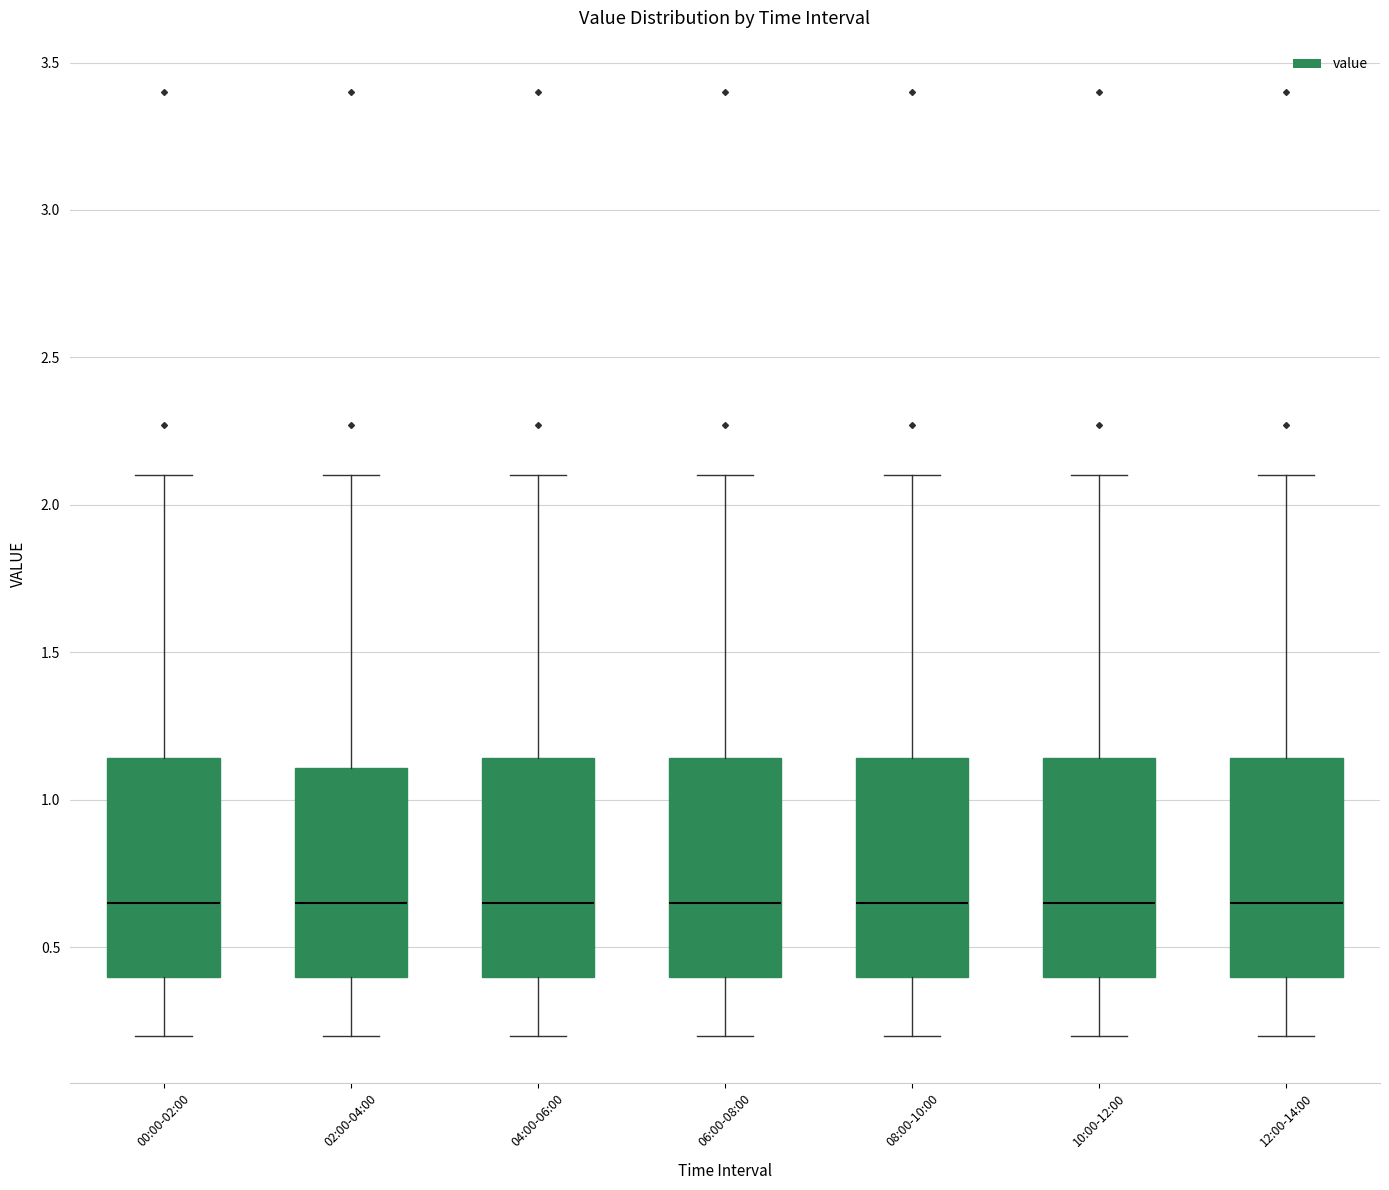

Where does the median line of the box for 10:00-12:00 sit on the y-axis? The values are not printed on the chart, so give them approximately, as read against the axis.

0.65